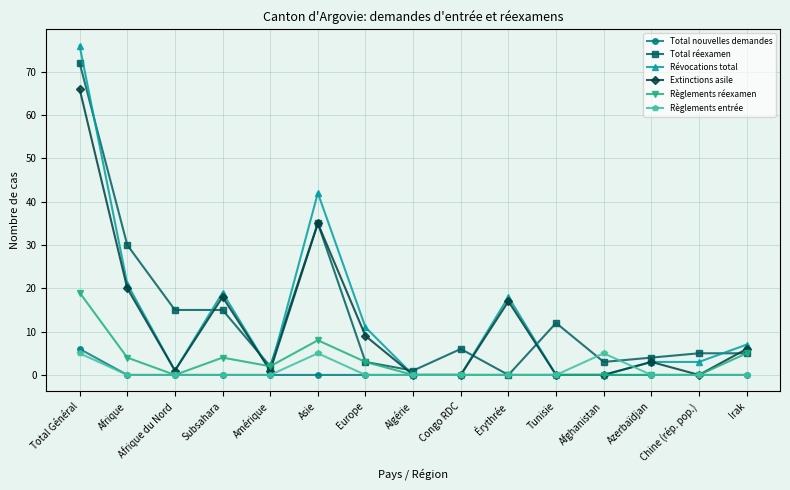

True or false: Total réexamen and Révocations total cross at least once.

True